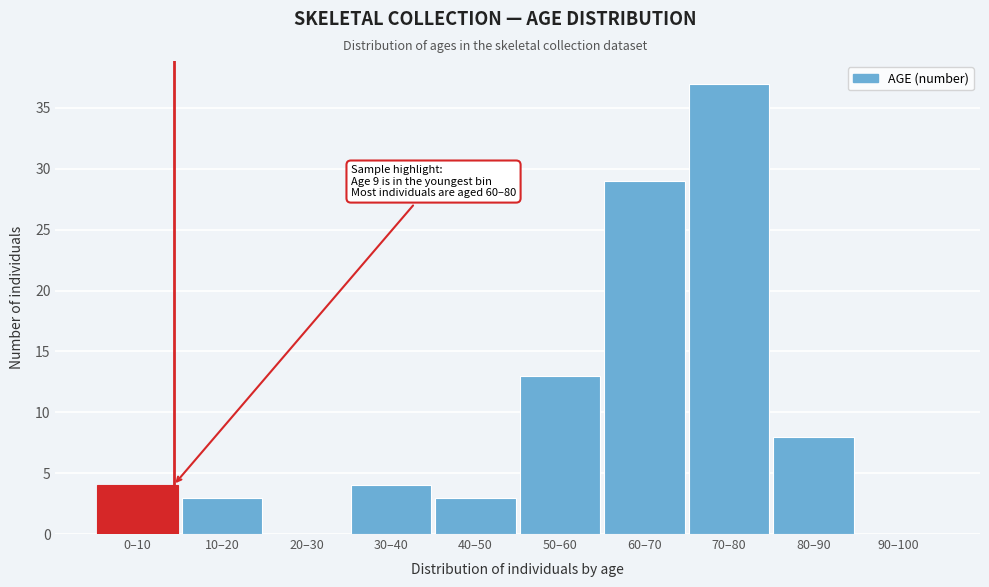

Reading right to left, what are all the values shown in this chart?

90–100=0	80–90=8	70–80=37	60–70=29	50–60=13	40–50=3	30–40=4	20–30=0	10–20=3	0–10=4